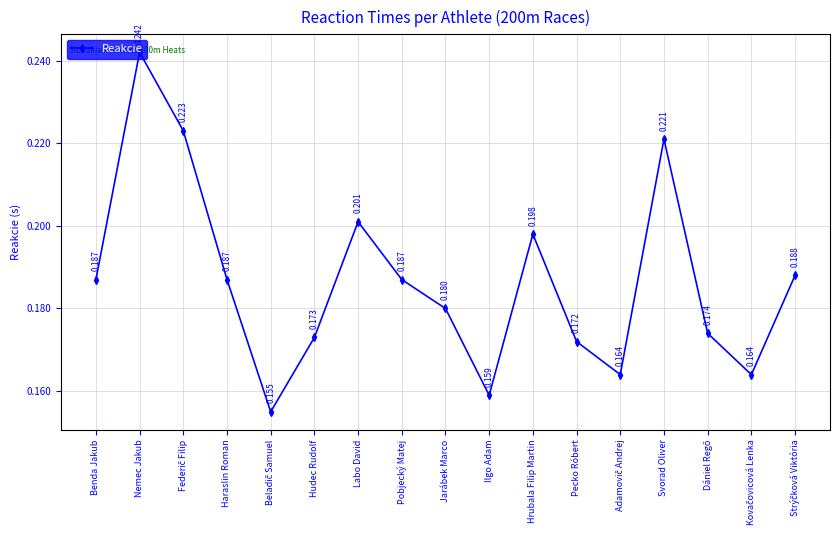

What position from the right is Labo David?

11